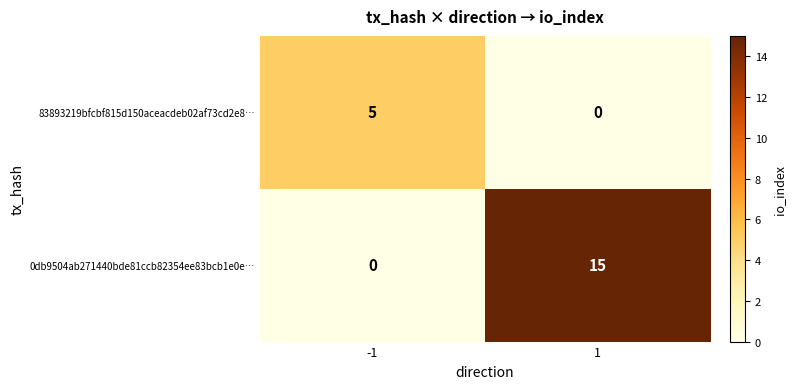

Is it true that 0db9504ab271440bde81ccb82354ee83bcb1e0e… equals 0 at -1?

True